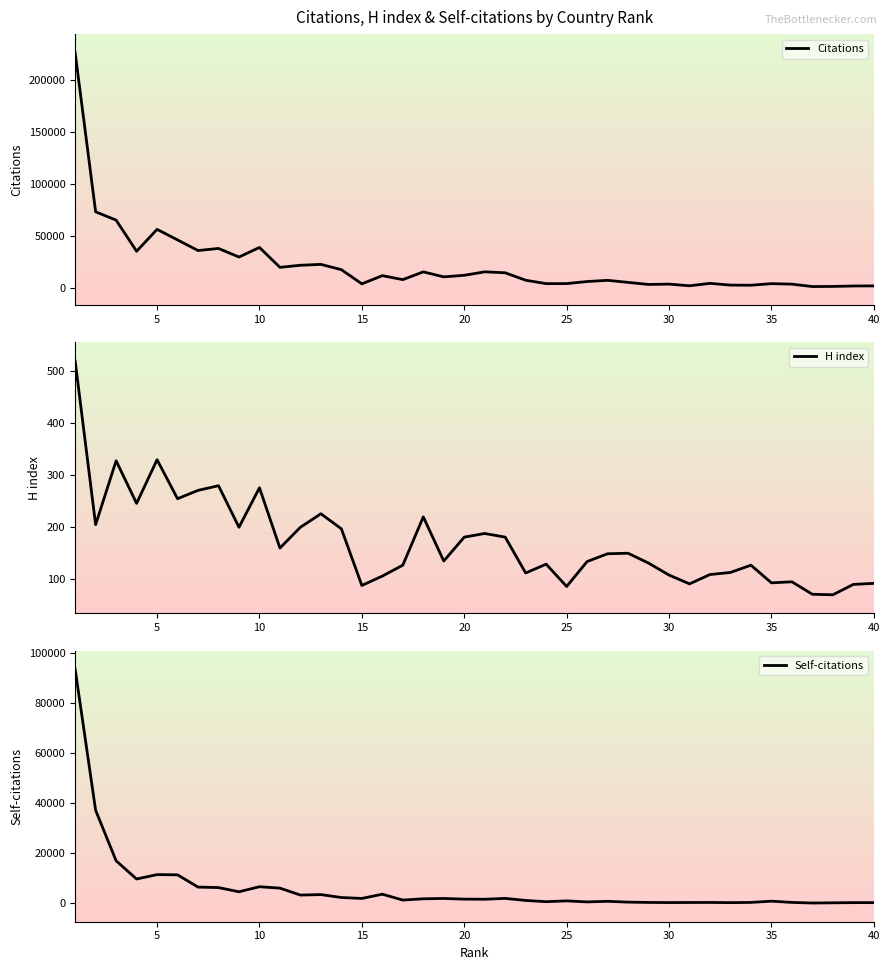

What is the maximum value for Citations?

225628